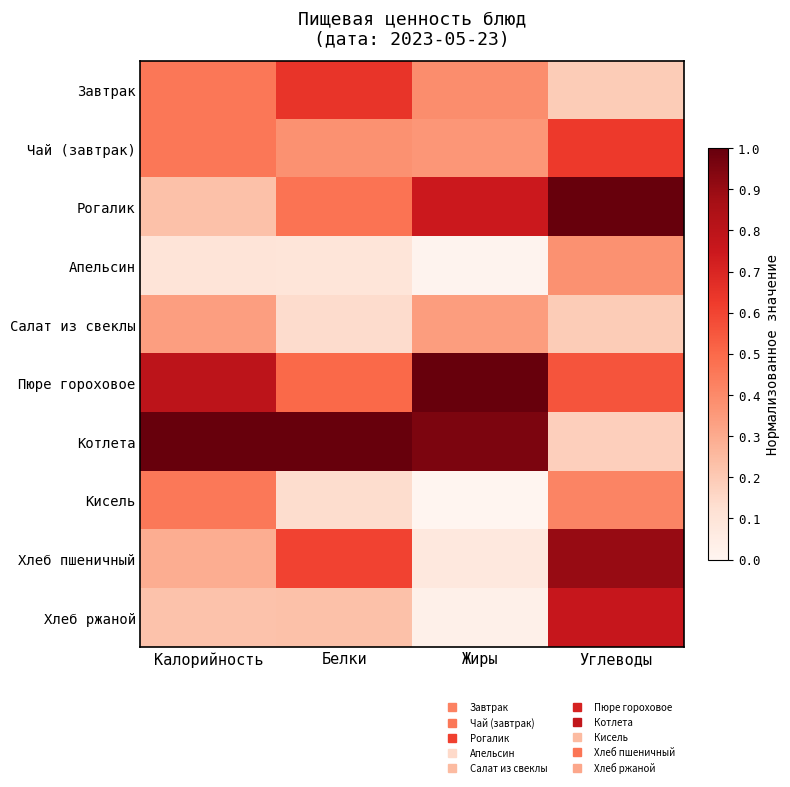

How many series are shown in this chart?

10